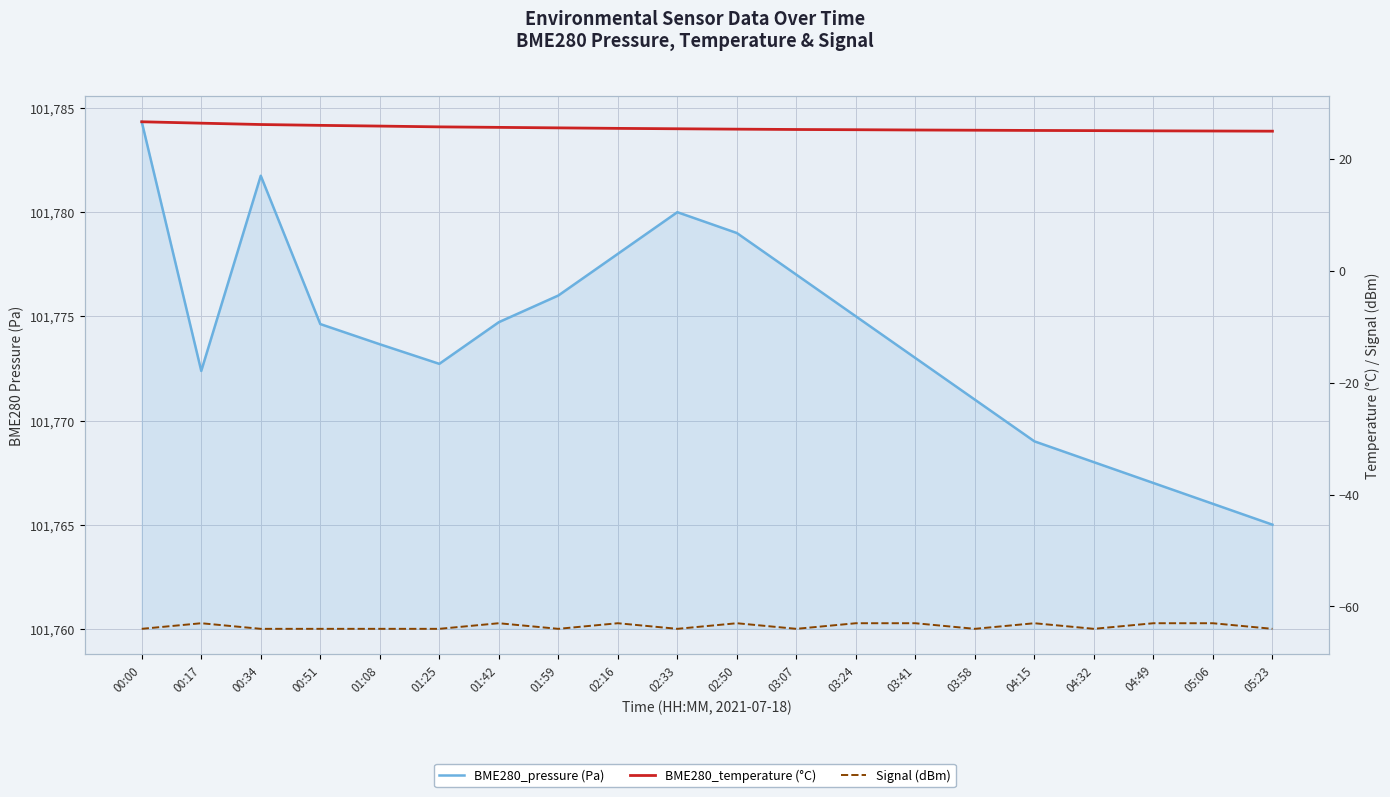

Which series has the largest range (max minus min)?

BME280_pressure (Pa)